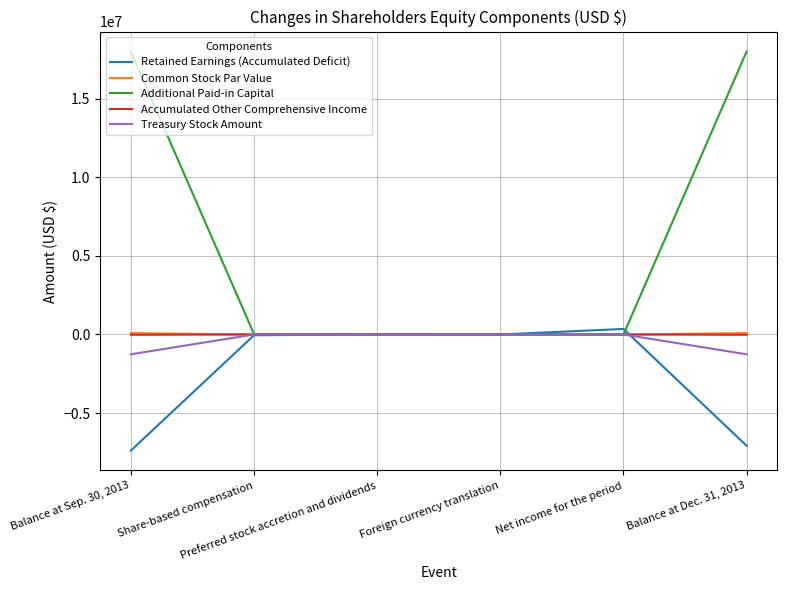

Which series has the widest spread of values?

Additional Paid-in Capital